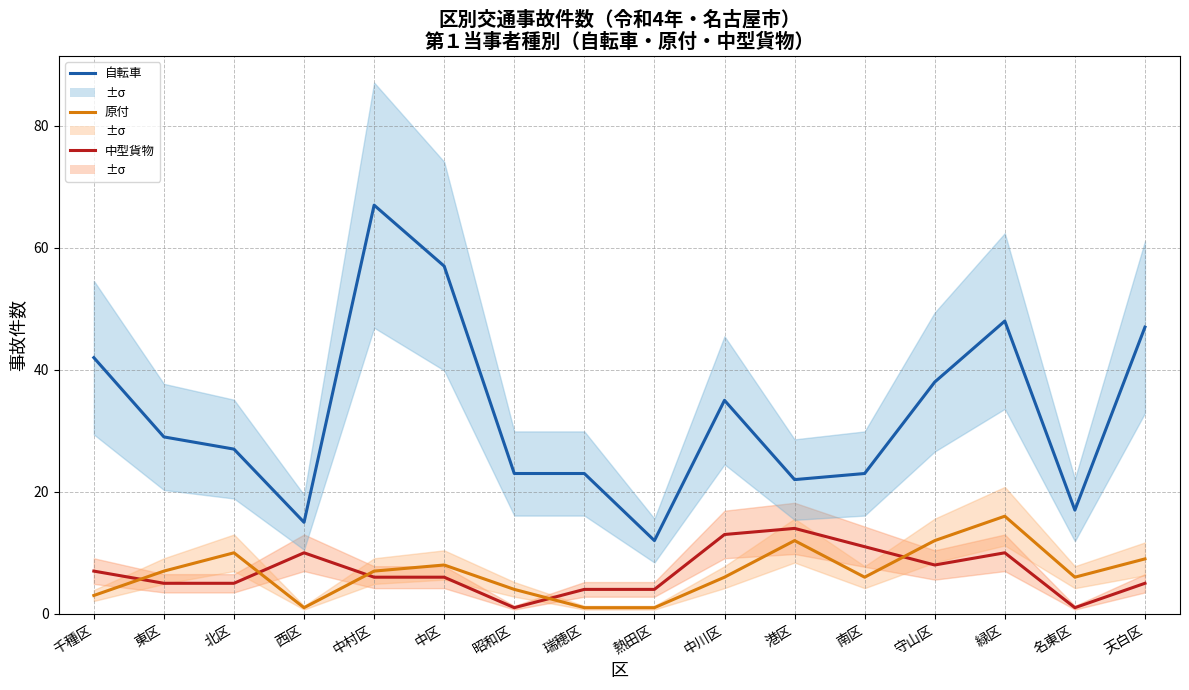

True or false: 中型貨物 has more than 0 interior local peaks.

True